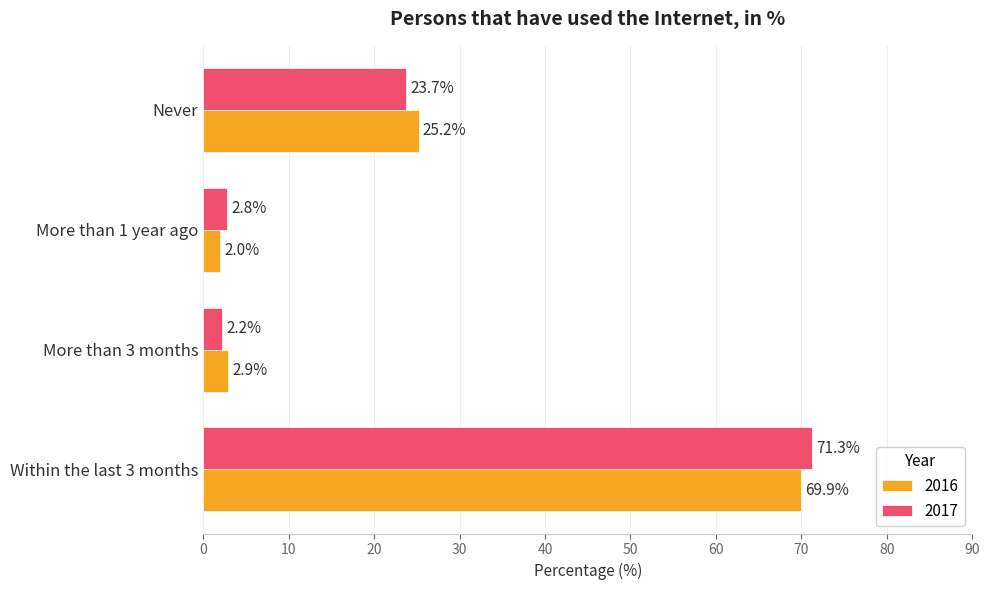

What are all the series names shown in the legend?

2016, 2017